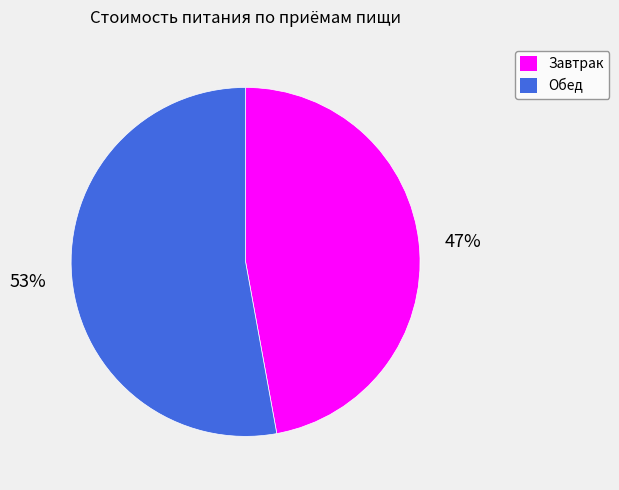

To the nearest percent, what portion does Обед represent?

53%